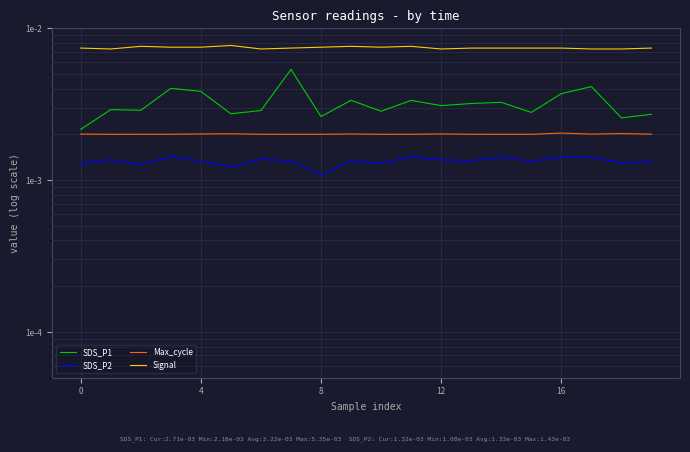

True or false: SDS_P1 has a value of 0.0 at 9.

True